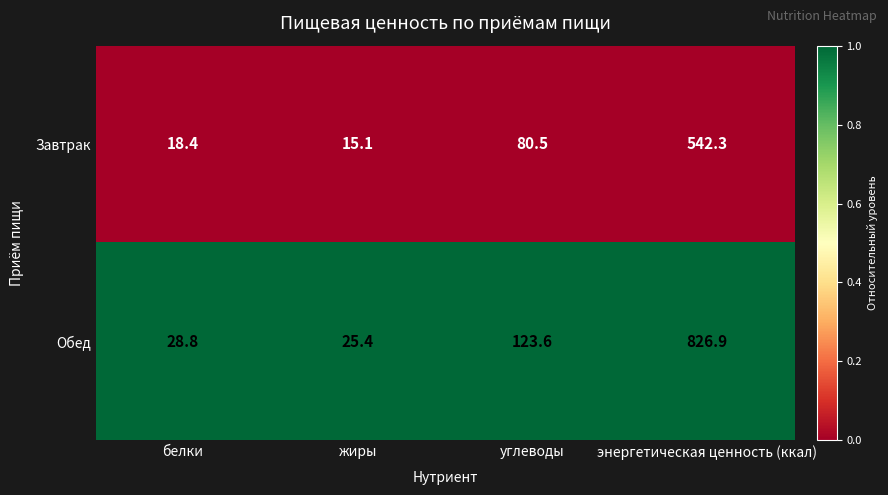

What is the difference between the highest and lowest values at белки?

10.4